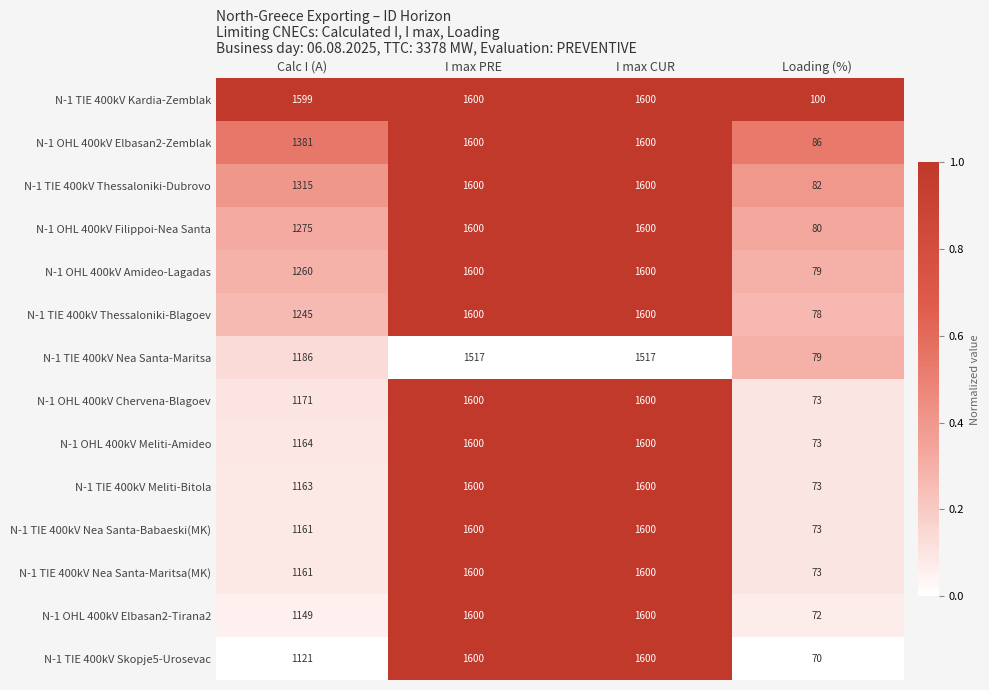

Which series has the largest total across all categories?

N-1 TIE 400kV Kardia-Zemblak